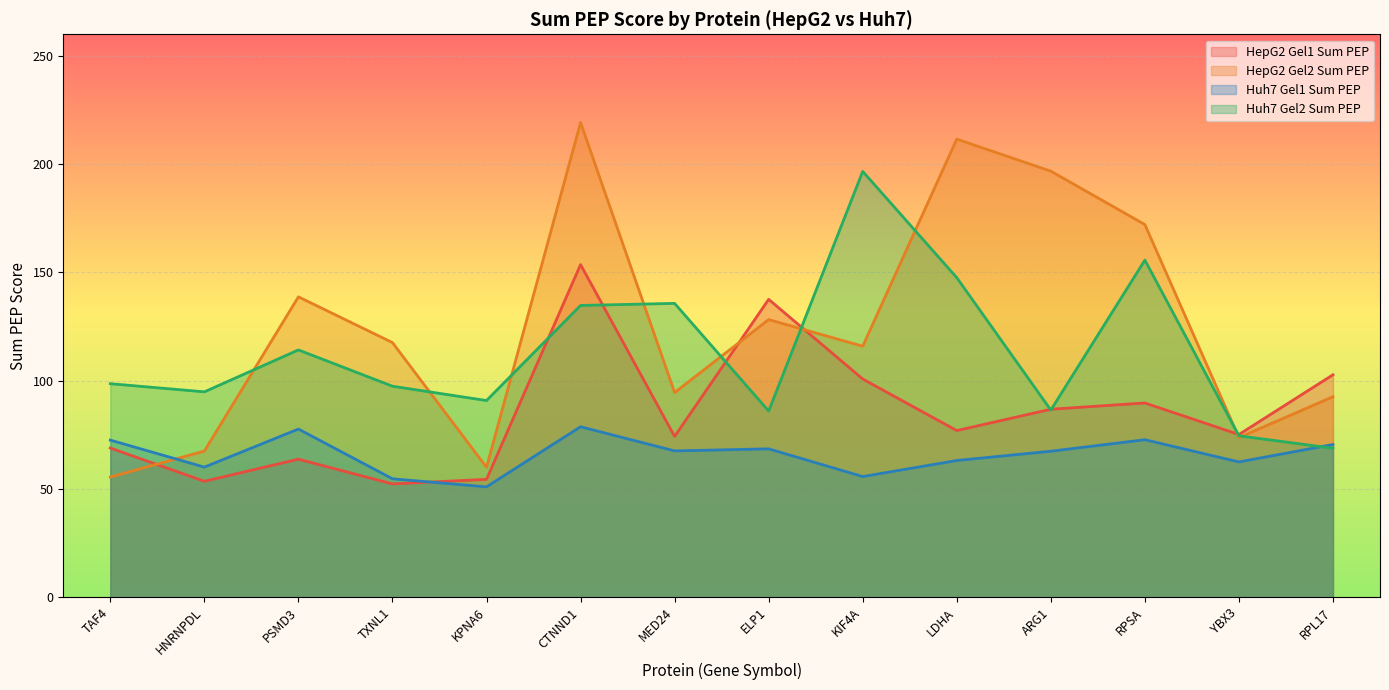

How many values in the HepG2 Gel1 Sum PEP series exceed 76?

7